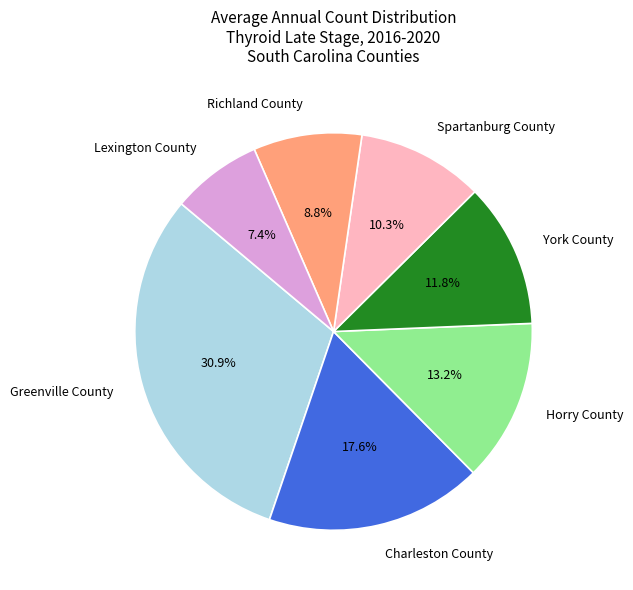

What is the total percentage of Lexington County and Horry County?

20.6%